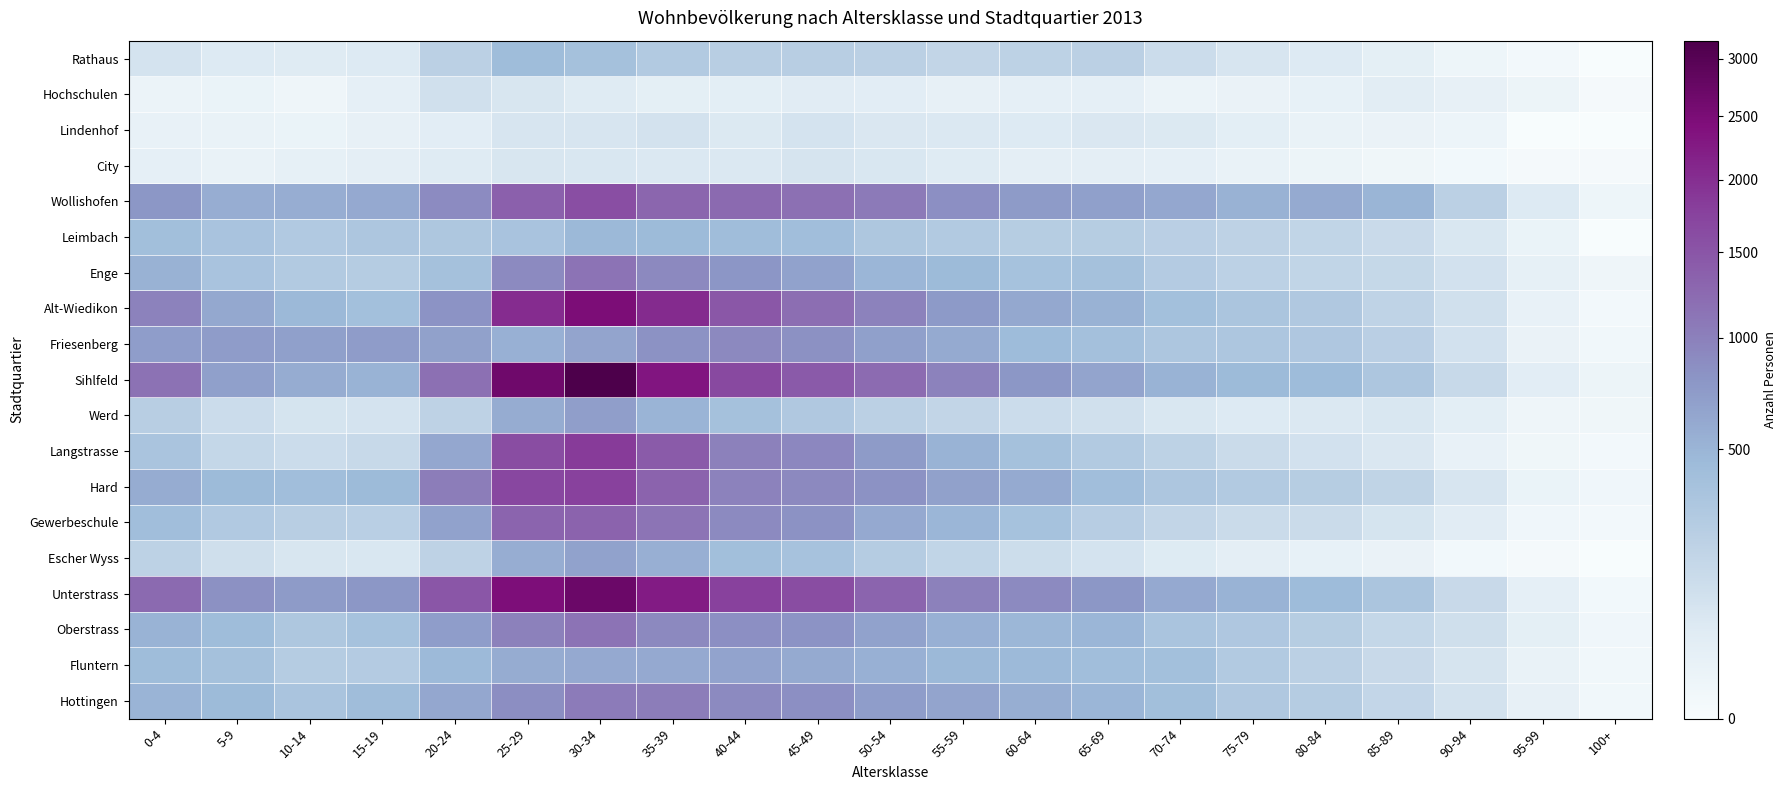

Reading left to right, list all the values displayed in this chart.

Rathaus: 0-4=93	5-9=58	10-14=50	15-19=59	20-24=221	25-29=428	30-34=377	35-39=284	40-44=242	45-49=241	50-54=217	55-59=179	60-64=208	65-69=223	70-74=134	75-79=79	80-84=58	85-89=32	90-94=9	95-99=2	100+=0
Hochschulen: 0-4=13	5-9=15	10-14=7	15-19=29	20-24=109	25-29=74	30-34=52	35-39=32	40-44=36	45-49=44	50-54=40	55-59=25	60-64=30	65-69=29	70-74=13	75-79=16	80-84=23	85-89=41	90-94=24	95-99=12	100+=1
Lindenhof: 0-4=21	5-9=18	10-14=15	15-19=24	20-24=38	25-29=81	30-34=79	35-39=96	40-44=60	45-49=92	50-54=68	55-59=63	60-64=59	65-69=68	70-74=60	75-79=36	80-84=19	85-89=16	90-94=10	95-99=0	100+=0
City: 0-4=30	5-9=18	10-14=27	15-19=34	20-24=50	25-29=77	30-34=73	35-39=64	40-44=65	45-49=85	50-54=73	55-59=51	60-64=34	65-69=33	70-74=28	75-79=19	80-84=11	85-89=6	90-94=3	95-99=1	100+=1
Wollishofen: 0-4=775	5-9=572	10-14=567	15-19=606	20-24=890	25-29=1349	30-34=1593	35-39=1298	40-44=1244	45-49=1161	50-54=1069	55-59=851	60-64=738	65-69=695	70-74=620	75-79=531	80-84=595	85-89=497	90-94=220	95-99=57	100+=9
Leimbach: 0-4=403	5-9=354	10-14=289	15-19=319	20-24=310	25-29=355	30-34=467	35-39=448	40-44=423	45-49=415	50-54=316	55-59=282	60-64=254	65-69=252	70-74=224	75-79=204	80-84=184	85-89=145	90-94=71	95-99=15	100+=0
Enge: 0-4=531	5-9=353	10-14=284	15-19=258	20-24=379	25-29=896	30-34=1135	35-39=910	40-44=783	45-49=666	50-54=492	55-59=448	60-64=367	65-69=376	70-74=268	75-79=216	80-84=181	85-89=160	90-94=100	95-99=26	100+=7
Alt-Wiedikon: 0-4=976	5-9=607	10-14=470	15-19=392	20-24=816	25-29=2022	30-34=2484	35-39=2046	40-44=1472	45-49=1194	50-54=985	55-59=748	60-64=615	65-69=525	70-74=399	75-79=335	80-84=295	85-89=195	90-94=107	95-99=21	100+=2
Friesenberg: 0-4=719	5-9=720	10-14=691	15-19=729	20-24=675	25-29=540	30-34=643	35-39=824	40-44=908	45-49=840	50-54=694	55-59=593	60-64=443	65-69=390	70-74=318	75-79=320	80-84=302	85-89=226	90-94=101	95-99=16	100+=4
Sihlfeld: 0-4=1156	5-9=693	10-14=583	15-19=518	20-24=1176	25-29=2649	30-34=3167	35-39=2324	40-44=1664	45-49=1444	50-54=1232	55-59=976	60-64=769	65-69=647	70-74=514	75-79=447	80-84=443	85-89=322	90-94=155	95-99=40	100+=12
Werd: 0-4=238	5-9=131	10-14=88	15-19=93	20-24=204	25-29=583	30-34=705	35-39=506	40-44=382	45-49=296	50-54=223	55-59=177	60-64=135	65-69=110	70-74=73	75-79=57	80-84=66	85-89=71	90-94=37	95-99=7	100+=6
Langstrasse: 0-4=343	5-9=166	10-14=133	15-19=153	20-24=627	25-29=1615	30-34=1848	35-39=1424	40-44=997	45-49=928	50-54=734	55-59=520	60-64=375	65-69=286	70-74=206	75-79=137	80-84=98	85-89=67	90-94=21	95-99=6	100+=2
Hard: 0-4=578	5-9=450	10-14=414	15-19=447	20-24=1032	25-29=1677	30-34=1781	35-39=1326	40-44=981	45-49=920	50-54=818	55-59=682	60-64=585	65-69=410	70-74=322	75-79=280	80-84=252	85-89=186	90-94=81	95-99=14	100+=5
Gewerbeschule: 0-4=415	5-9=292	10-14=239	15-19=235	20-24=664	25-29=1310	30-34=1328	35-39=1125	40-44=894	45-49=822	50-54=601	55-59=490	60-64=370	65-69=246	70-74=178	75-79=138	80-84=139	85-89=87	90-94=46	95-99=5	100+=2
Escher Wyss: 0-4=205	5-9=112	10-14=77	15-19=73	20-24=201	25-29=570	30-34=668	35-39=545	40-44=404	45-49=360	50-54=259	55-59=184	60-64=130	65-69=91	70-74=55	75-79=34	80-84=22	85-89=16	90-94=3	95-99=1	100+=0
Unterstrass: 0-4=1238	5-9=830	10-14=743	15-19=770	20-24=1489	25-29=2452	30-34=2705	35-39=2243	40-44=1763	45-49=1608	50-54=1307	55-59=997	60-64=894	65-69=768	70-74=596	75-79=513	80-84=444	85-89=335	90-94=149	95-99=29	100+=3
Oberstrass: 0-4=520	5-9=434	10-14=314	15-19=368	20-24=715	25-29=1001	30-34=1142	35-39=909	40-44=847	45-49=805	50-54=668	55-59=538	60-64=481	65-69=484	70-74=344	75-79=309	80-84=257	85-89=166	90-94=113	95-99=32	100+=5
Fluntern: 0-4=427	5-9=376	10-14=261	15-19=270	20-24=460	25-29=576	30-34=603	35-39=602	40-44=661	45-49=590	50-54=535	55-59=470	60-64=457	65-69=414	70-74=396	75-79=281	80-84=221	85-89=150	90-94=84	95-99=18	100+=4
Hottingen: 0-4=511	5-9=450	10-14=349	15-19=421	20-24=621	25-29=867	30-34=1045	35-39=1036	40-44=905	45-49=847	50-54=715	55-59=641	60-64=554	65-69=488	70-74=403	75-79=299	80-84=262	85-89=171	90-94=94	95-99=25	100+=4